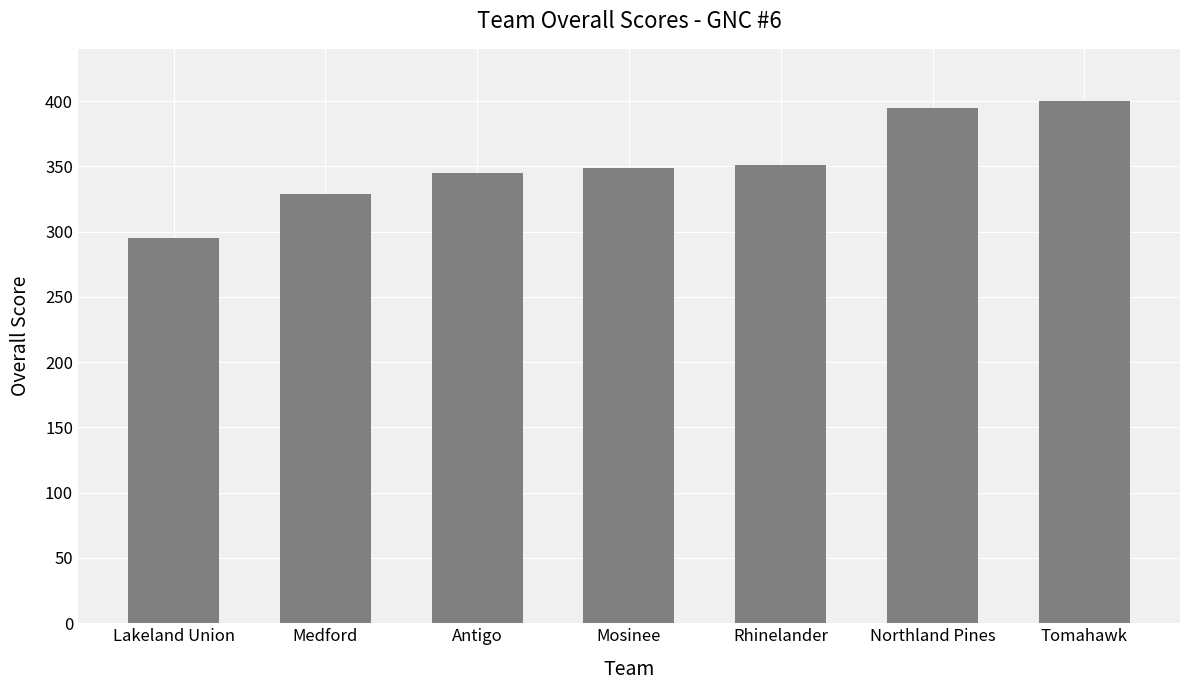

Is it true that the value at Northland Pines is 167?

False